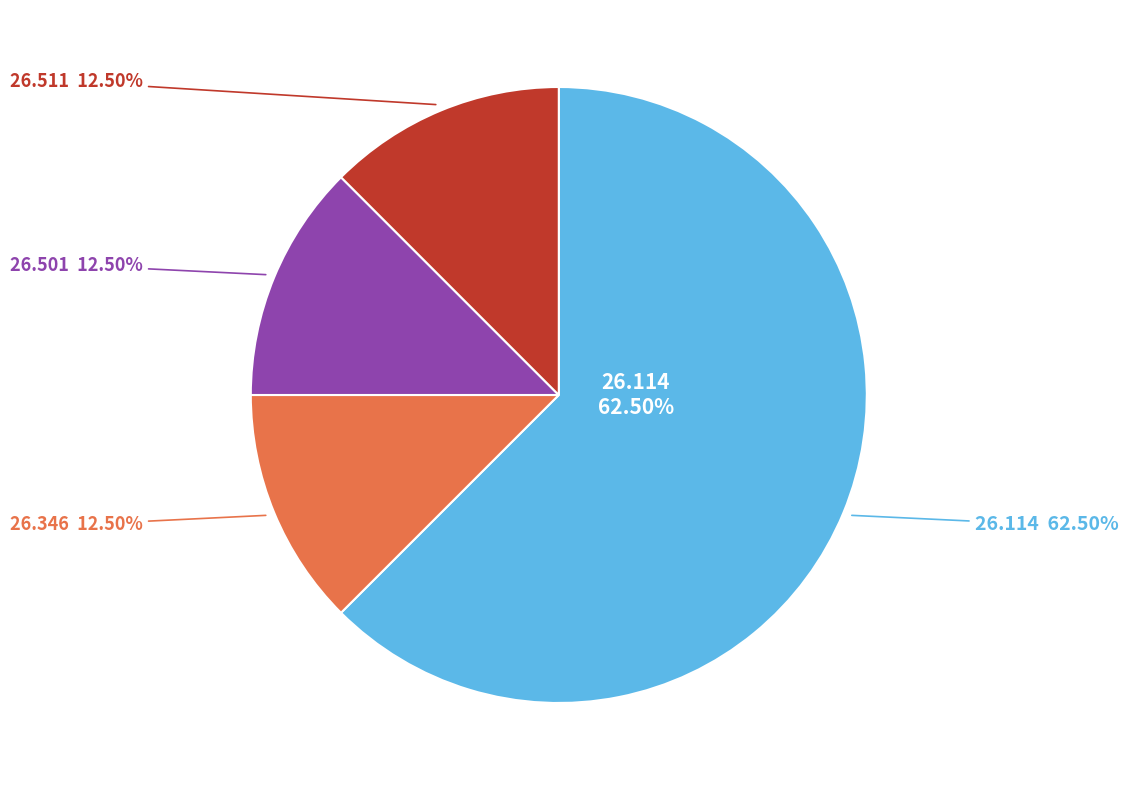

What is the smallest slice in the pie chart?

26.346